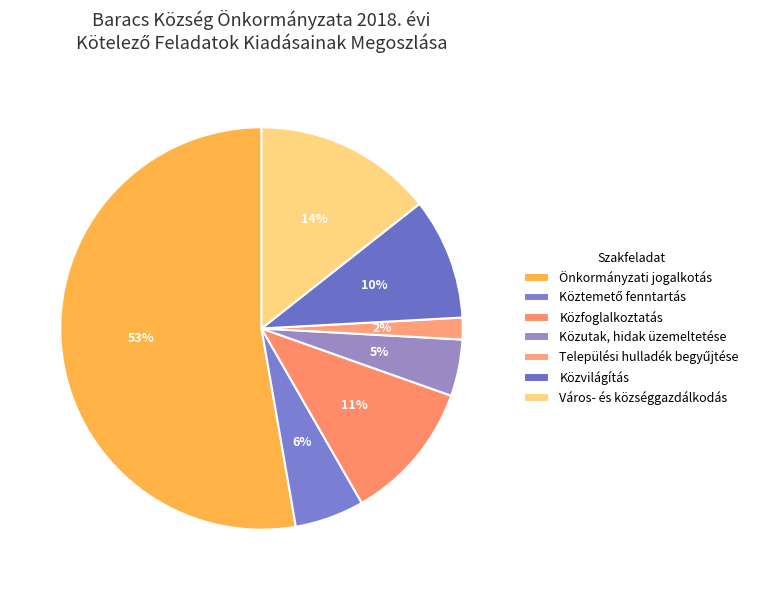

How many segments does this pie chart have?

7